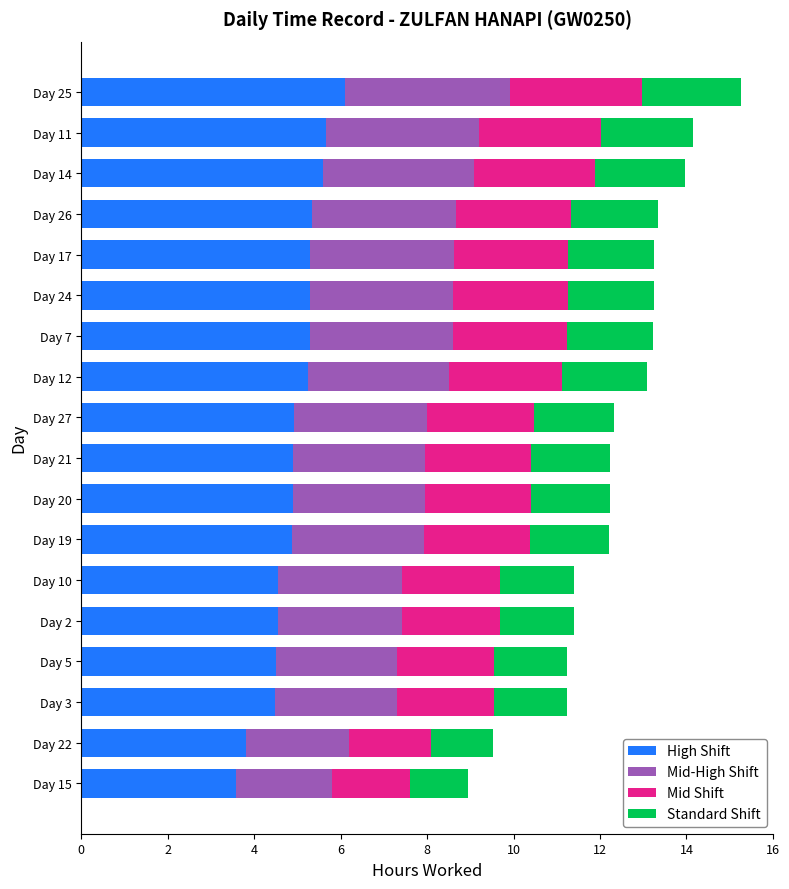

What is the sum of all High Shift values?

88.9